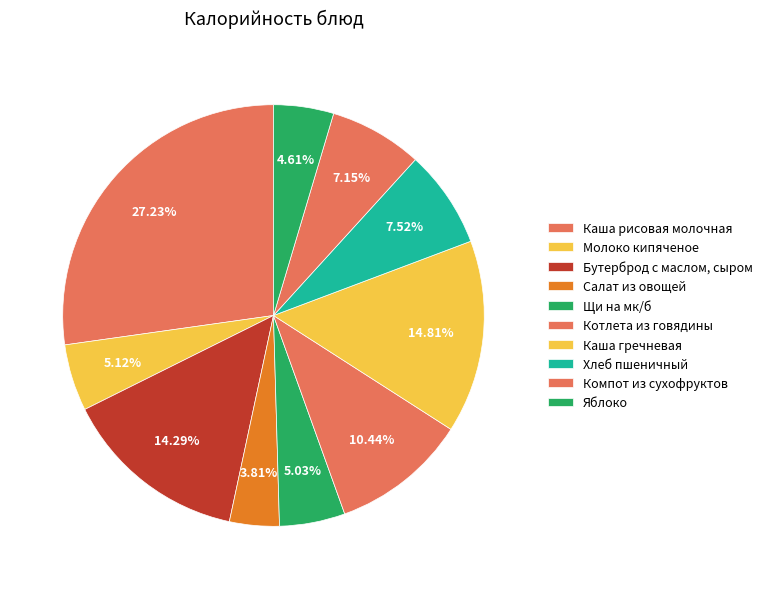

Which slice is the smallest?

Салат из овощей